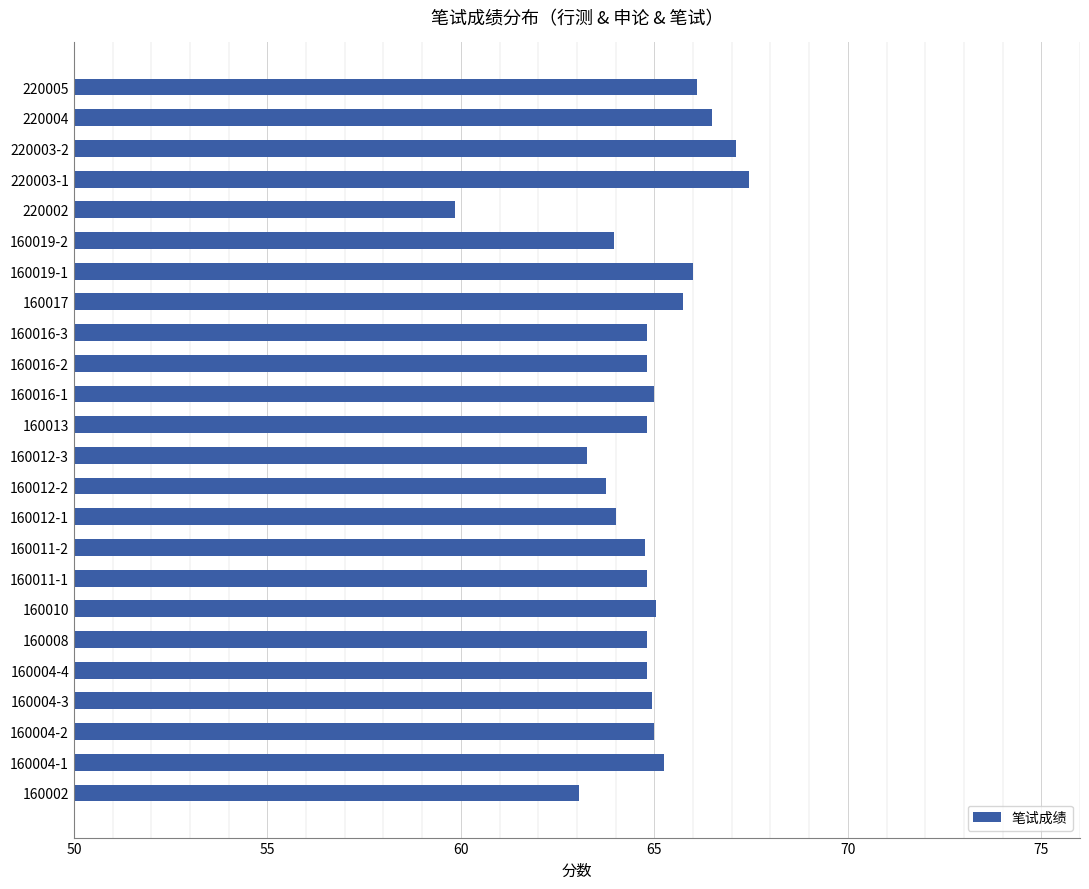

What is the sum of the values at 160004-2 and 160016-2?

129.8